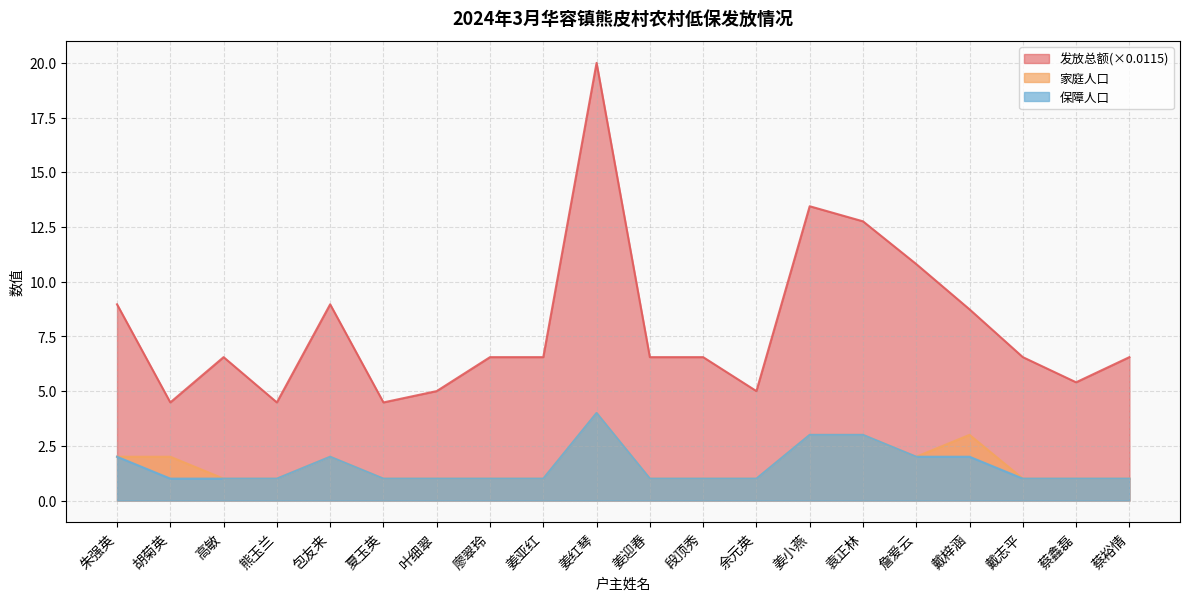

Which series changed the most between 高敏 and 姜亚红?

发放总额